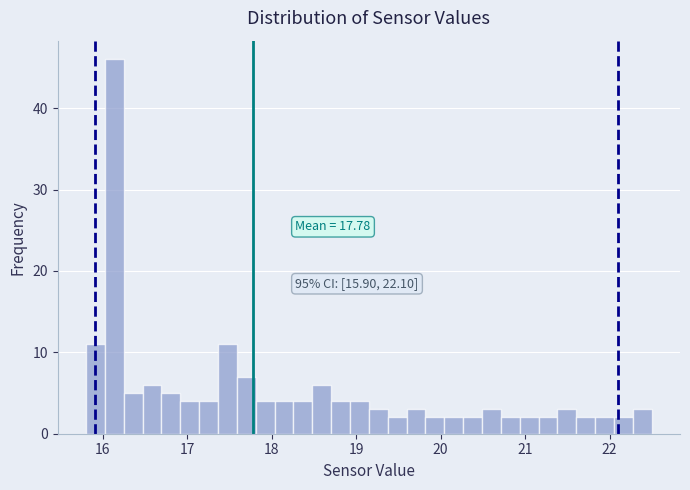

Read against the x-axis, roughly where is the centre of the tallest bar?

16.1